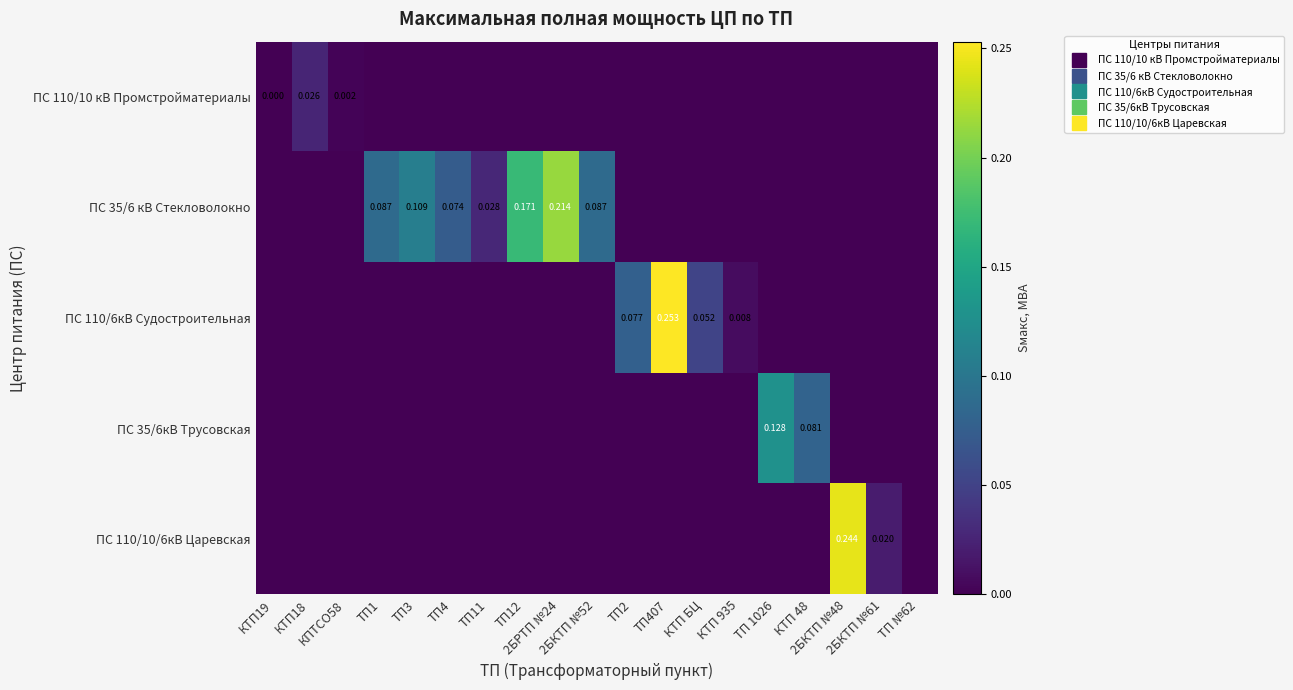

At which label is ПС 110/6кВ Судостроительная closest to 0?

КТП19